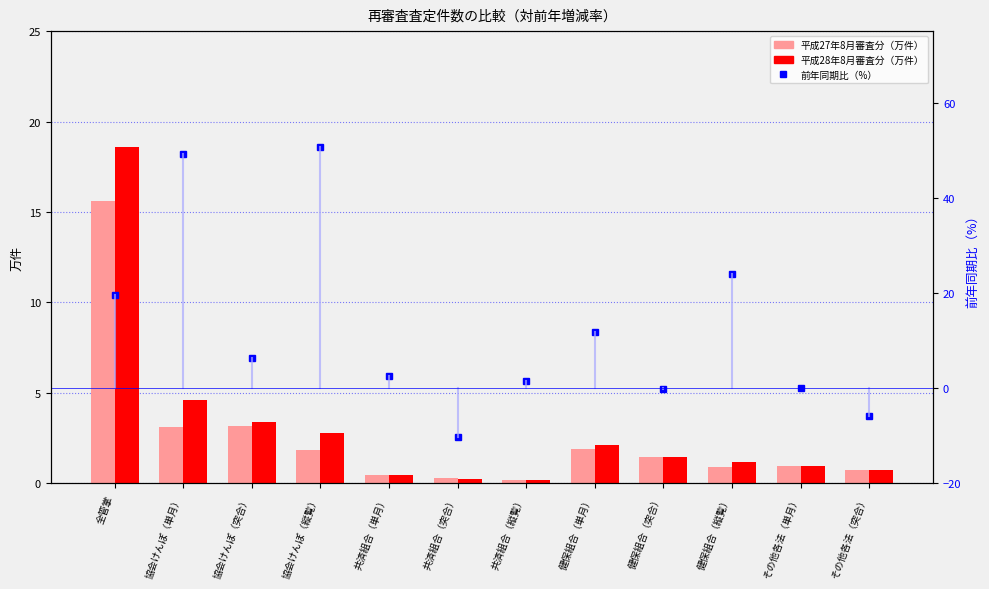

What is the label of the 11th bar from the left?

その他各法（単月）